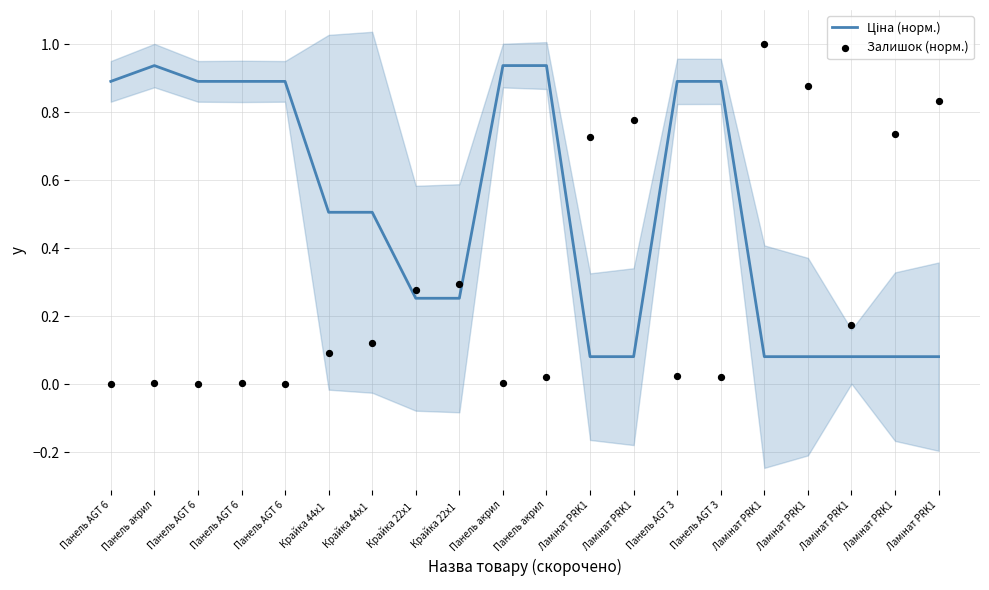

Which series has the largest total across all categories?

Ціна (норм.)